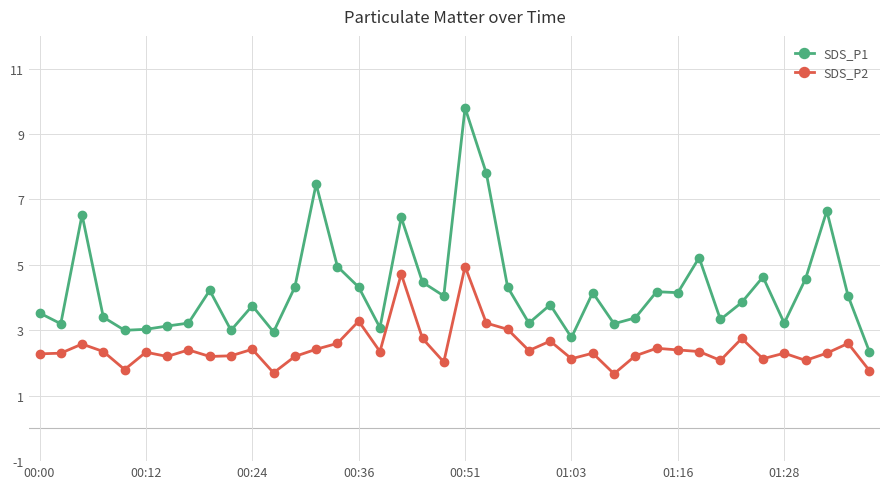

True or false: SDS_P2 has more than 2 points higher than both neighbors.

True